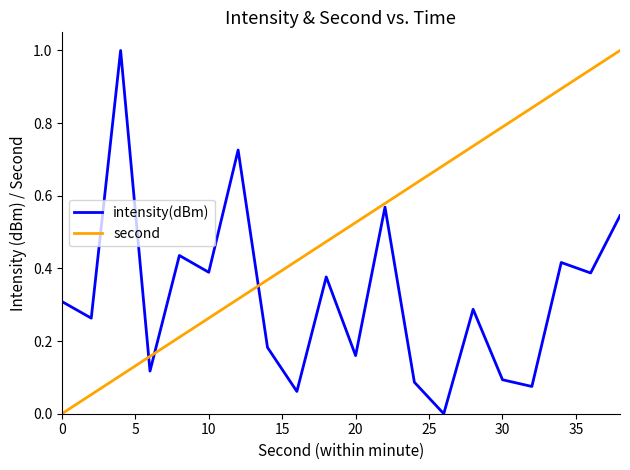

Which series has the largest total across all categories?

second